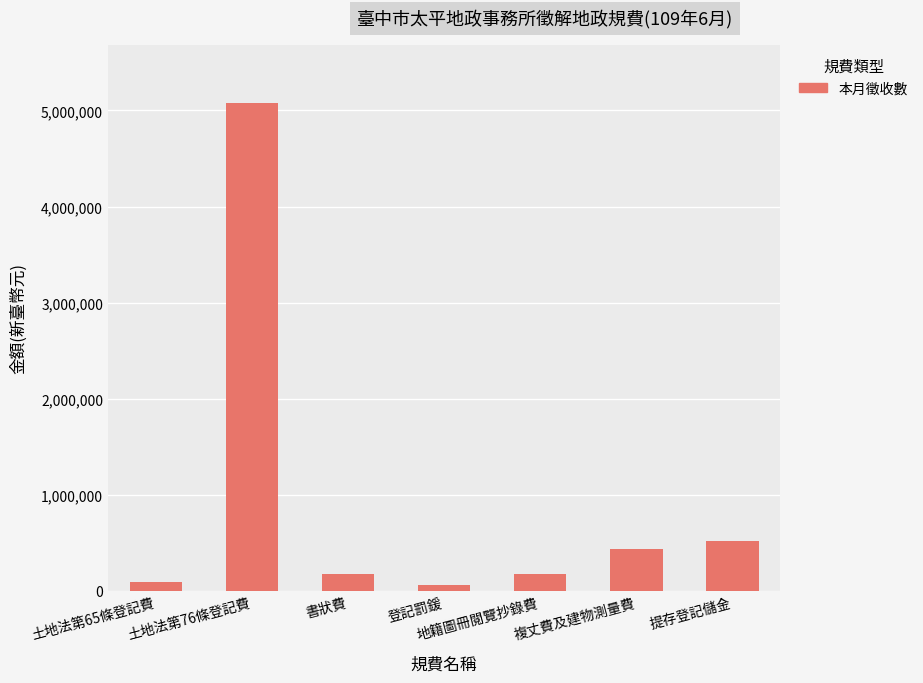

What is the ratio of the value at 土地法第65條登記費 to the value at 書狀費?

0.5